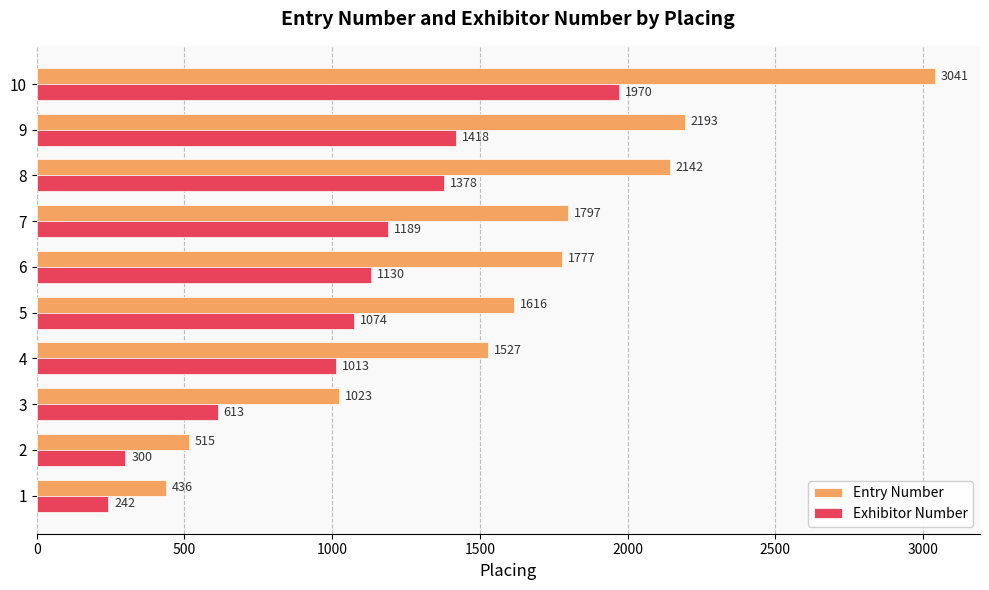

What value does the Entry Number series have at 3?

1023